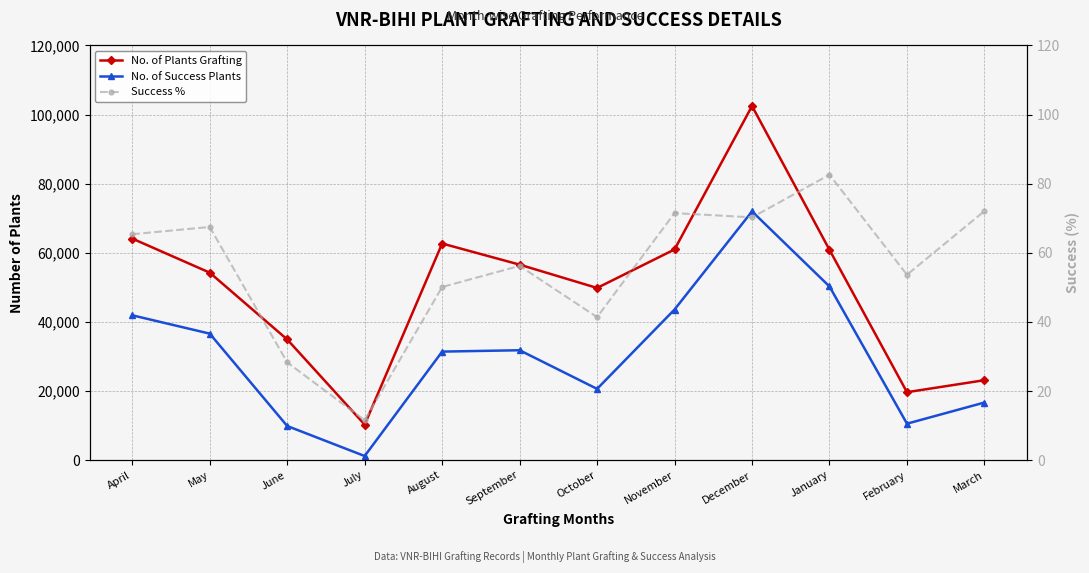

Between July and June, which is larger?

June